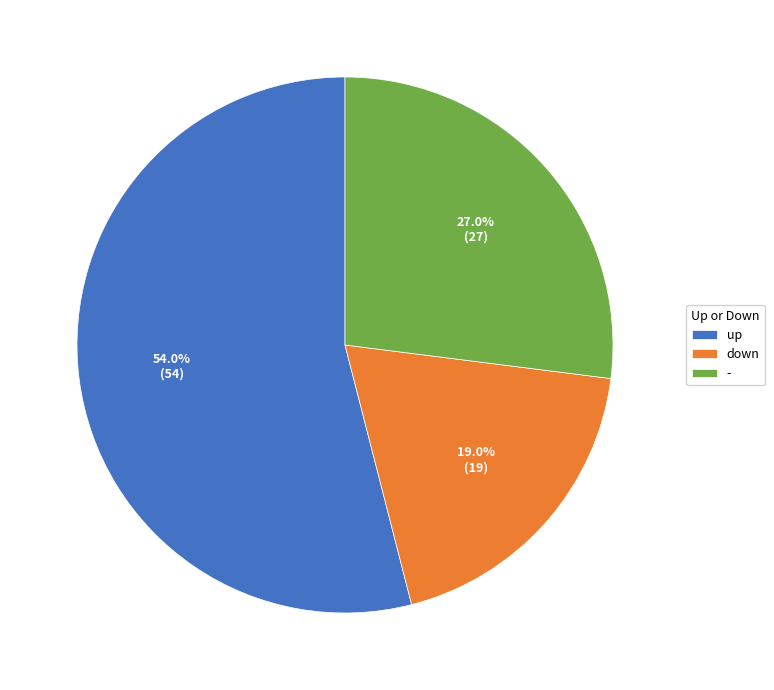

To the nearest percent, what percentage of the pie is down?

19%